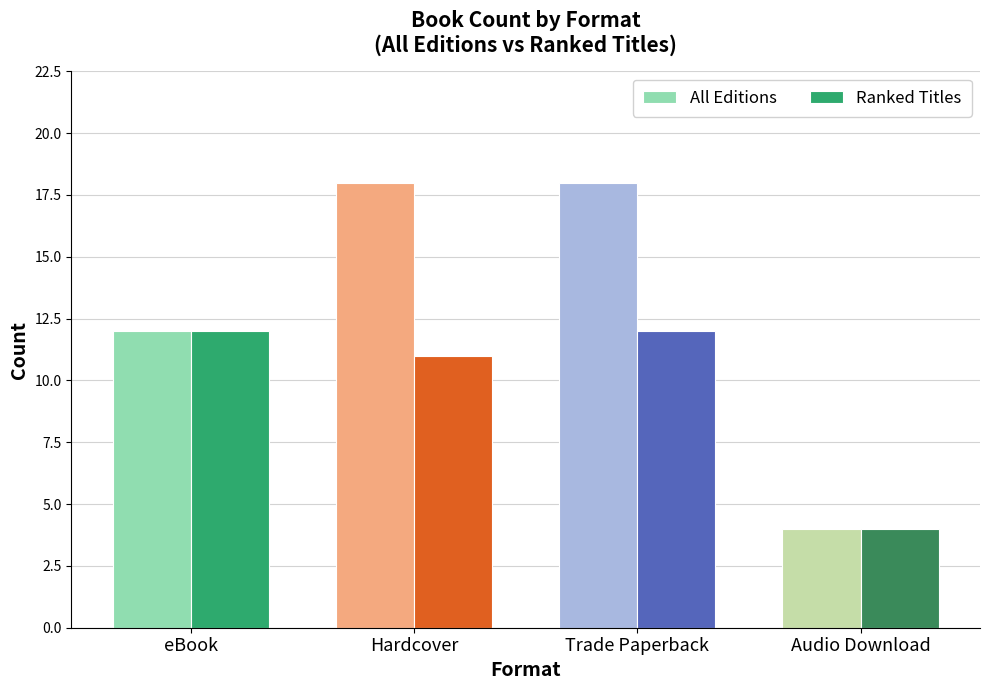

Between eBook and Trade Paperback, which series saw the biggest shift?

All Editions